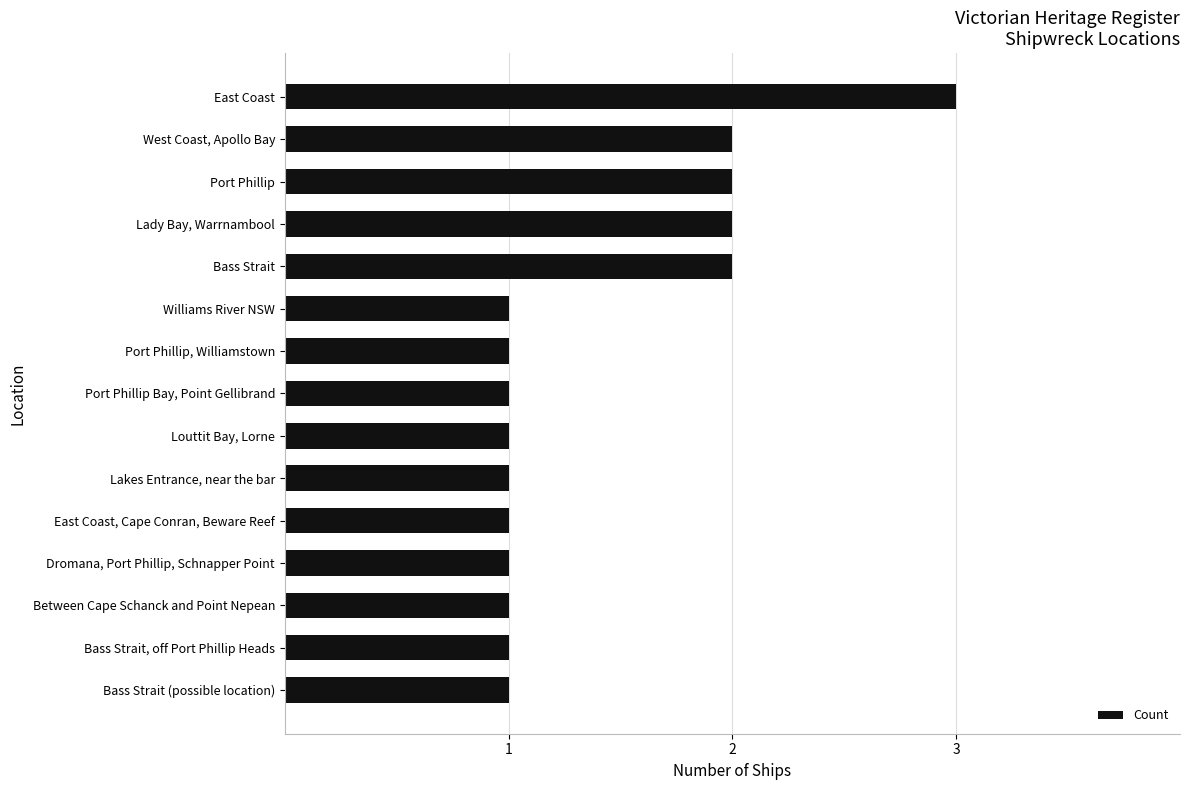

What is the label of the 12th bar from the top?

Dromana, Port Phillip, Schnapper Point